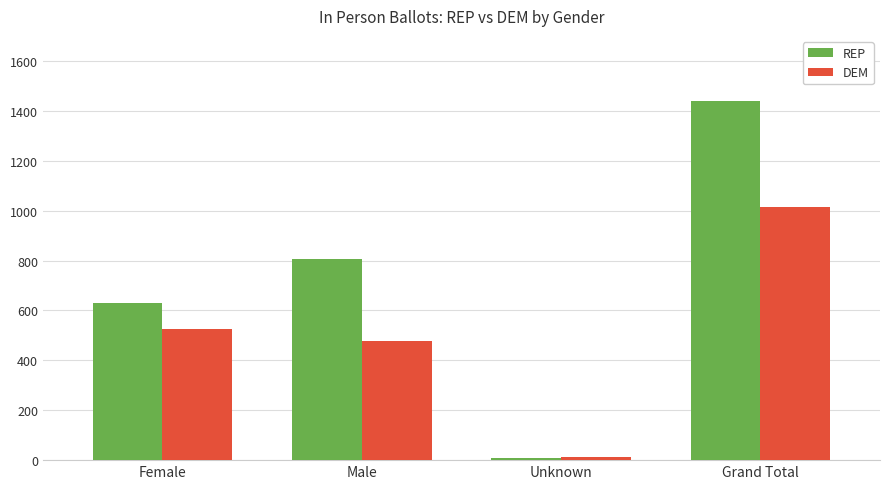

Which series changed the most between Unknown and Grand Total?

REP